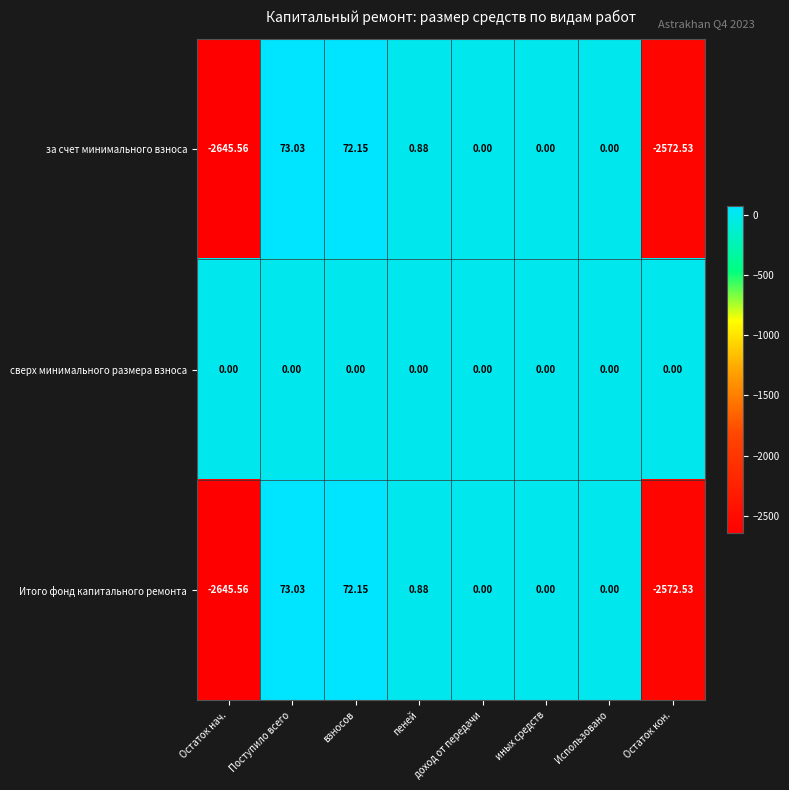

How many series are shown in this chart?

3